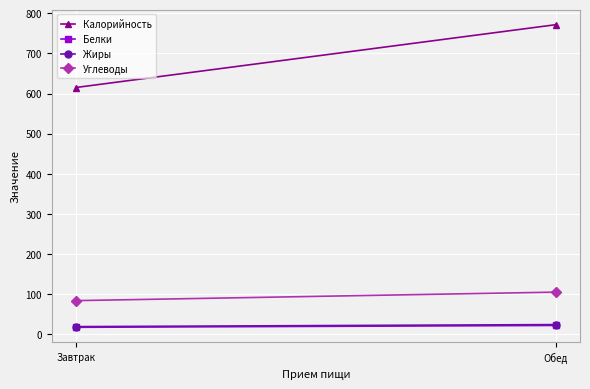

Rank the series by their maximum value, from lowest to highest.

Белки, Жиры, Углеводы, Калорийность